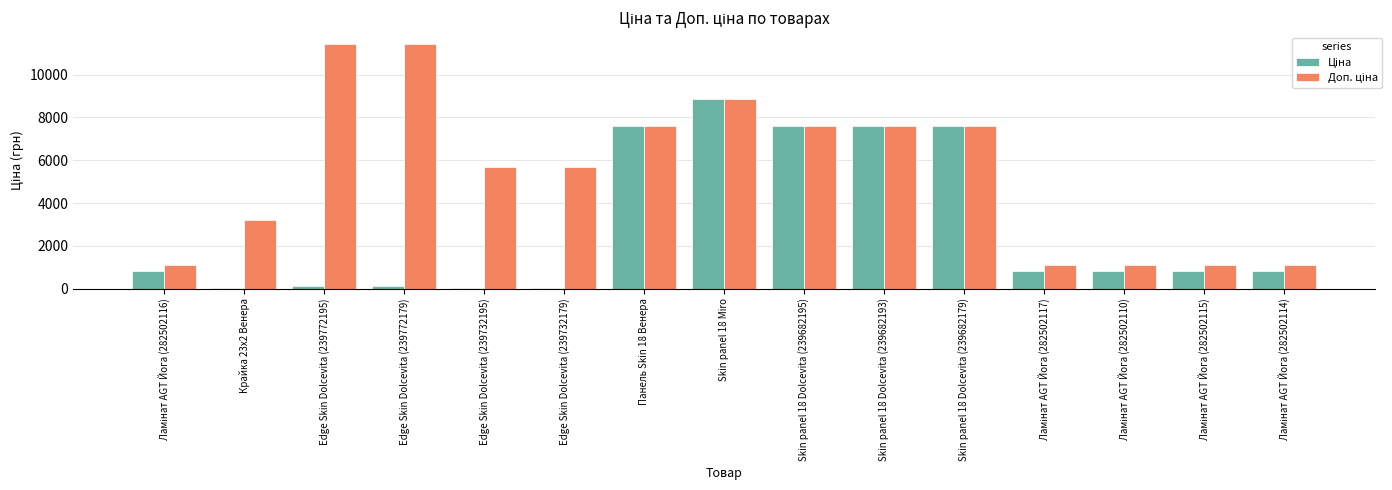

What is the maximum value shown in the chart?

11410.0